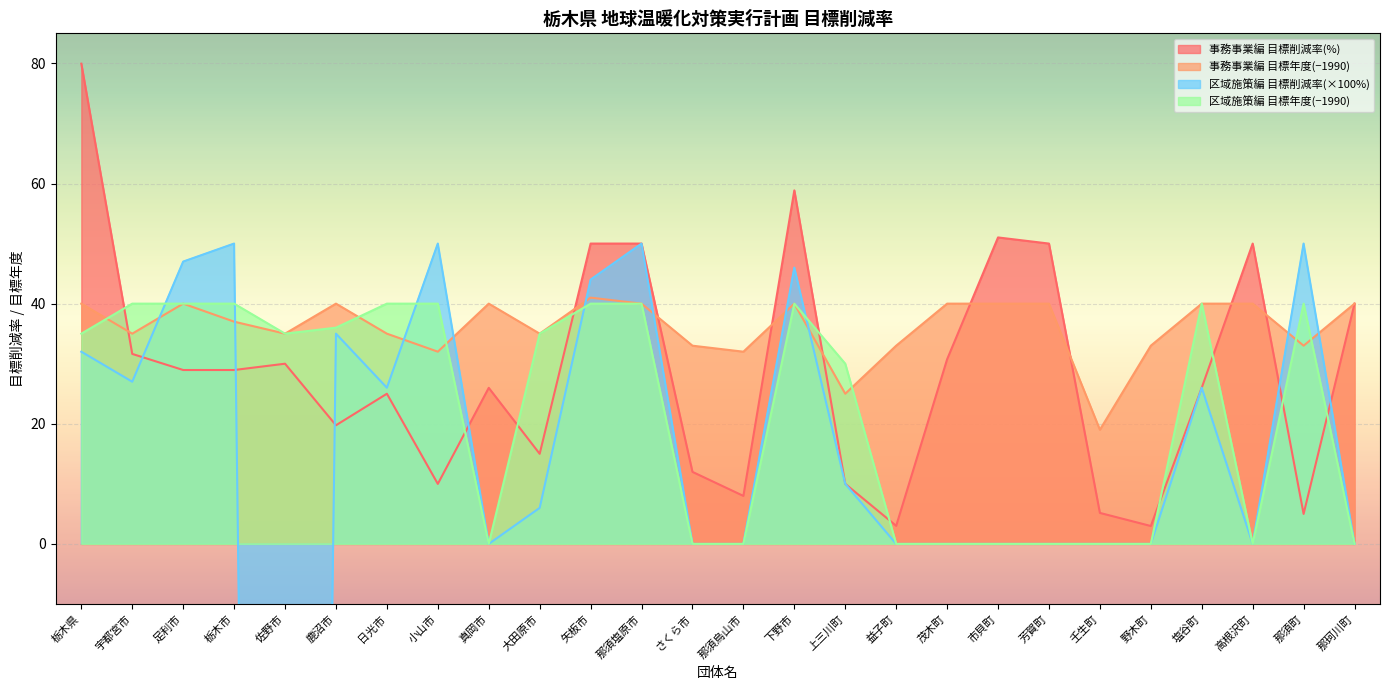

What is the difference between the highest and lowest values at 日光市?

15.0